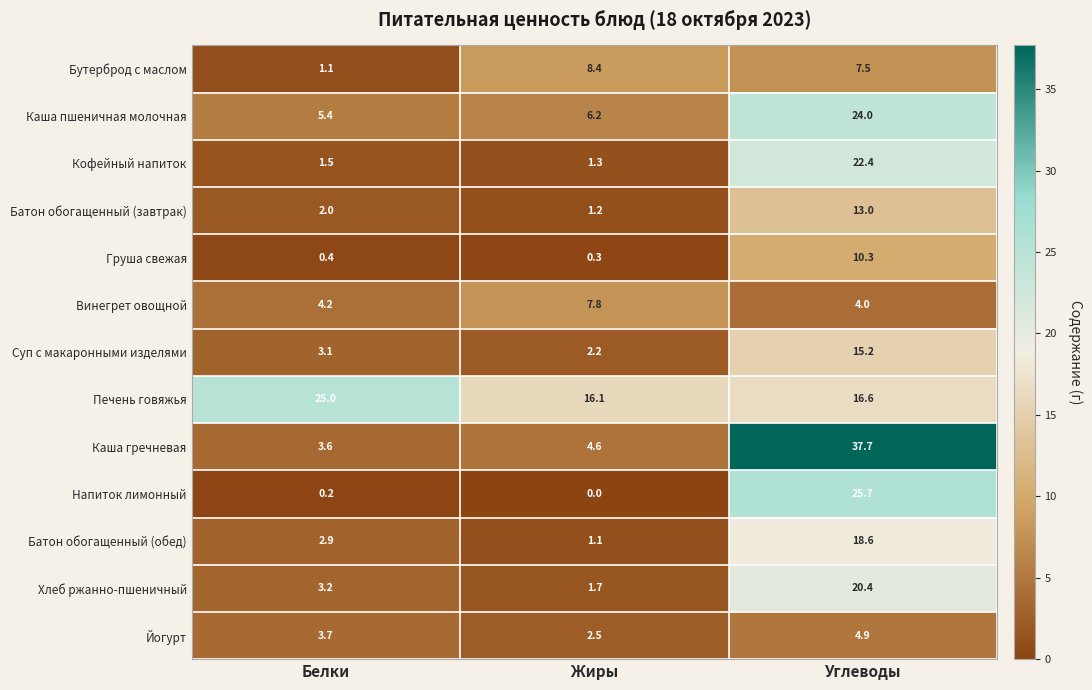

What is the difference between the maximum and second lowest values in the Напиток лимонный series?

25.5